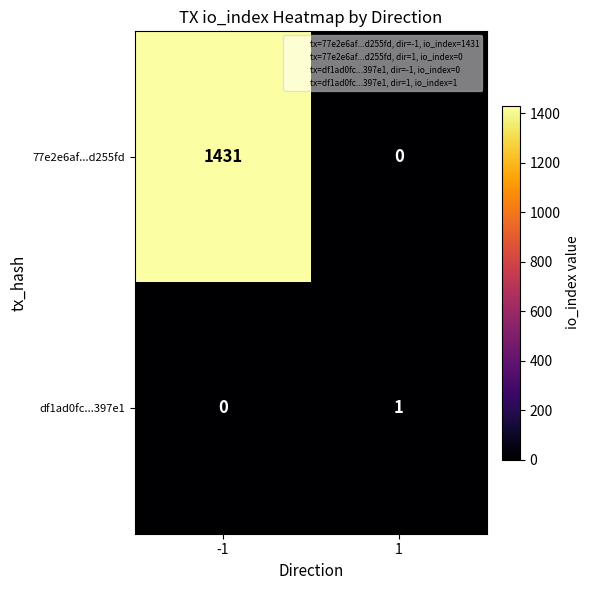

What is the highest value of the 77e2e6af...d255fd series?

1431